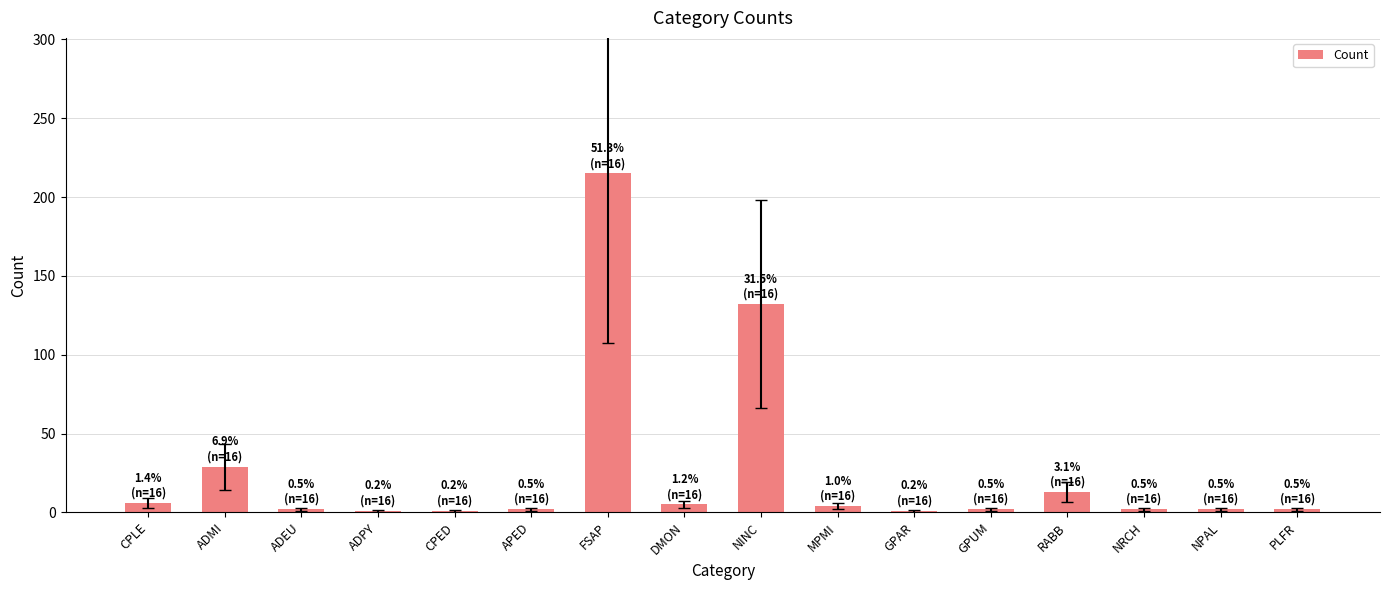

How many values are below 2?

3